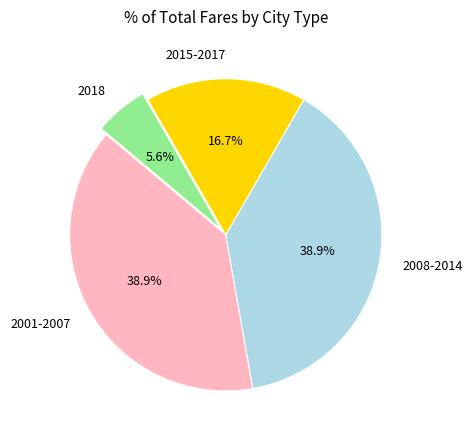

Which category has the smallest portion of the pie?

2018